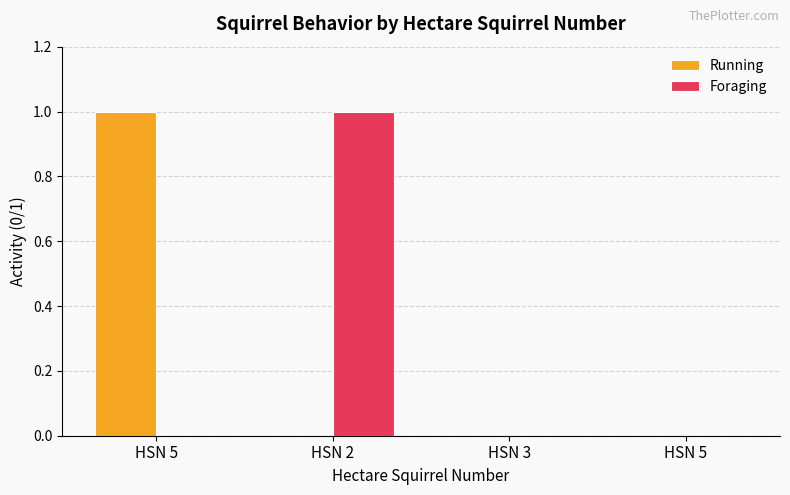

How many series are shown in this chart?

2